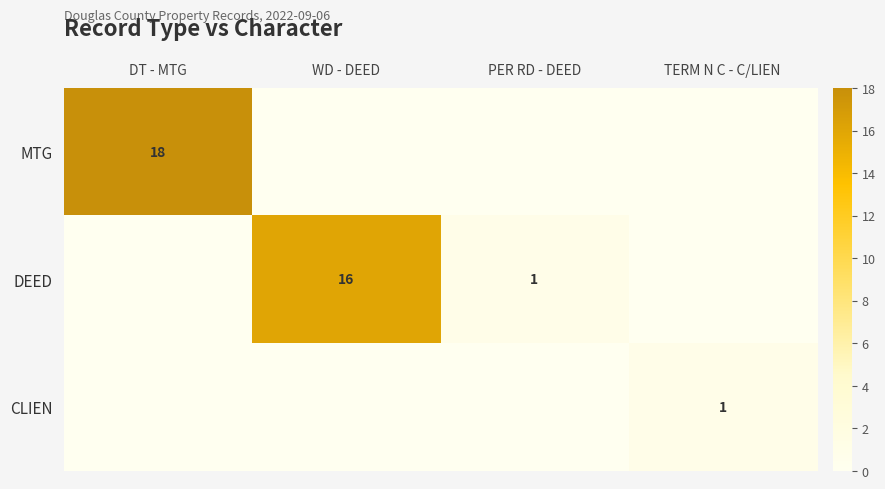

True or false: DEED has a value of 16 at WD - DEED.

True